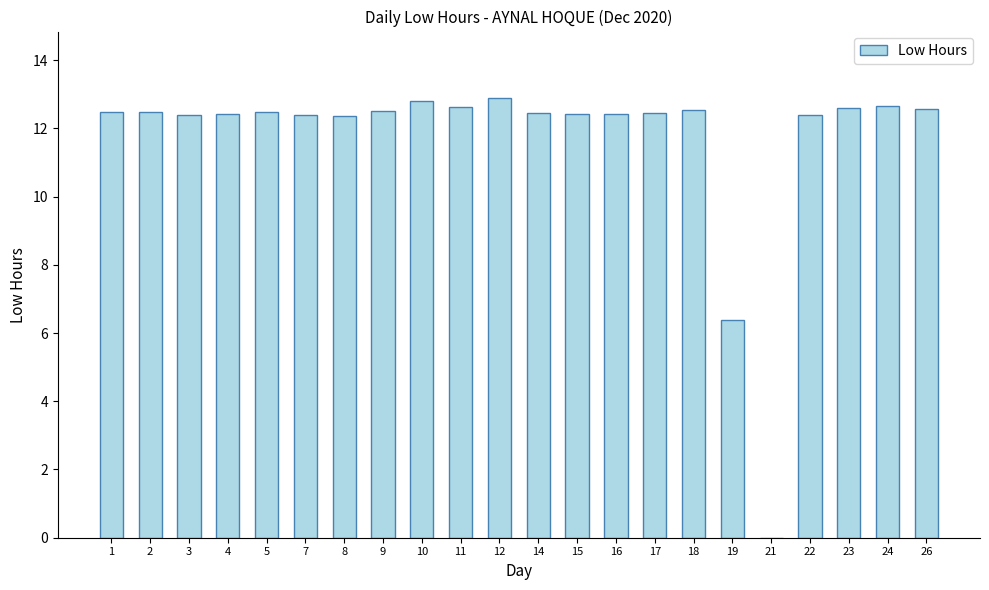

True or false: the data shows 12.4 at 8.

True